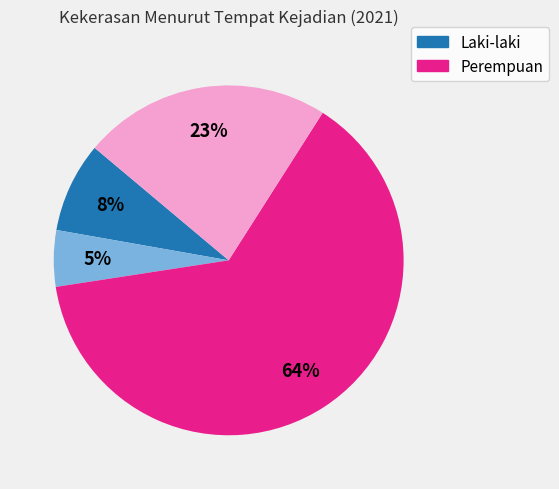

Is there a majority slice in this chart?

Yes